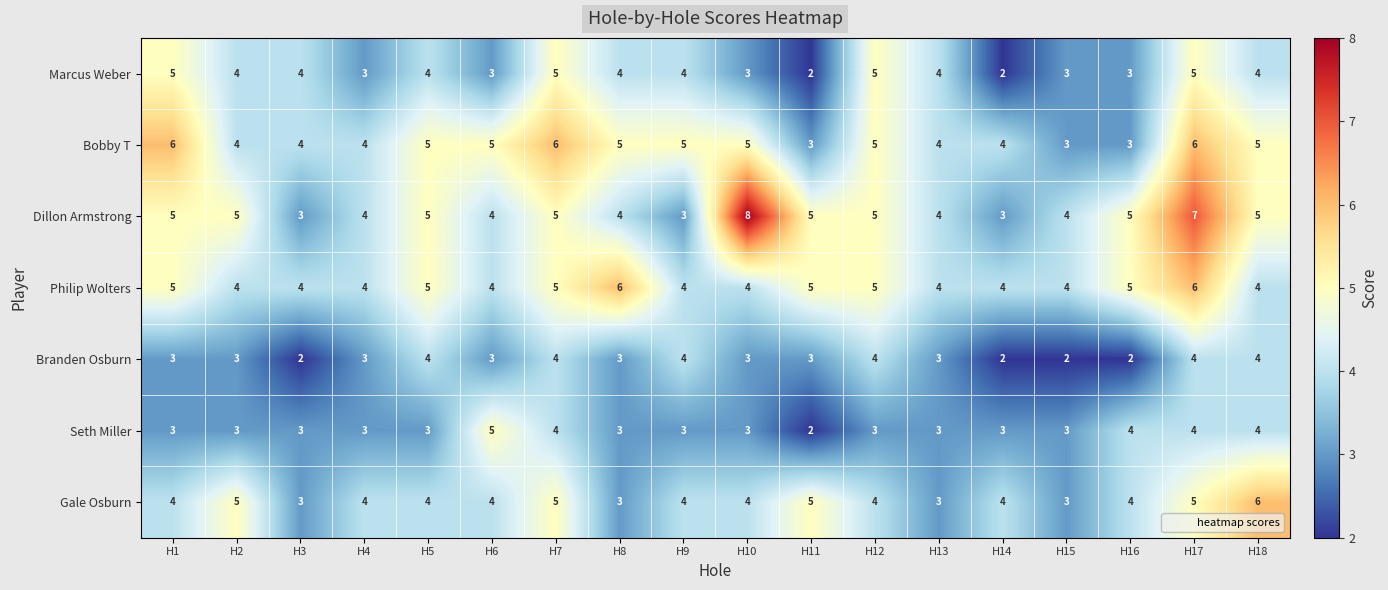

Count the Dillon Armstrong values in the range 4 to 5.

13